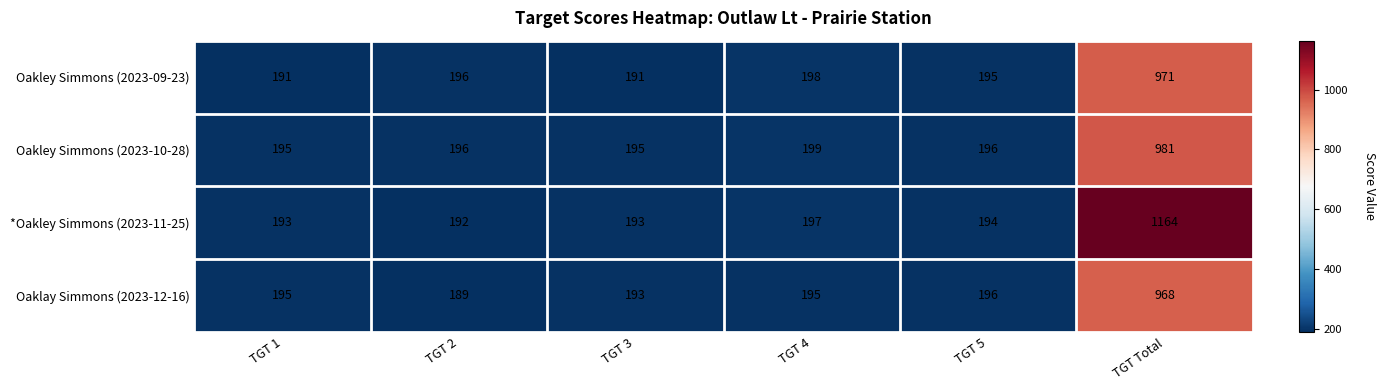

At which category is the sum across all series the highest?

TGT Total